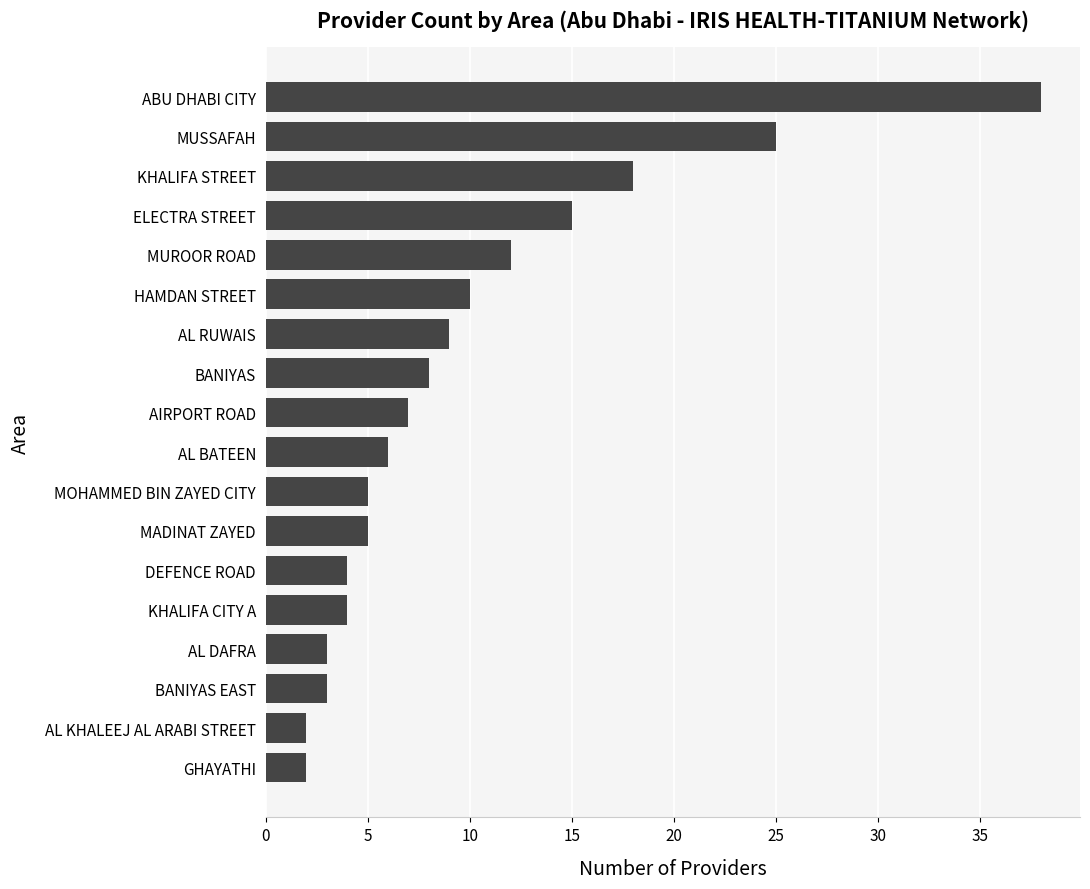

The chart shows a value of 3 at BANIYAS EAST. True or false?

True